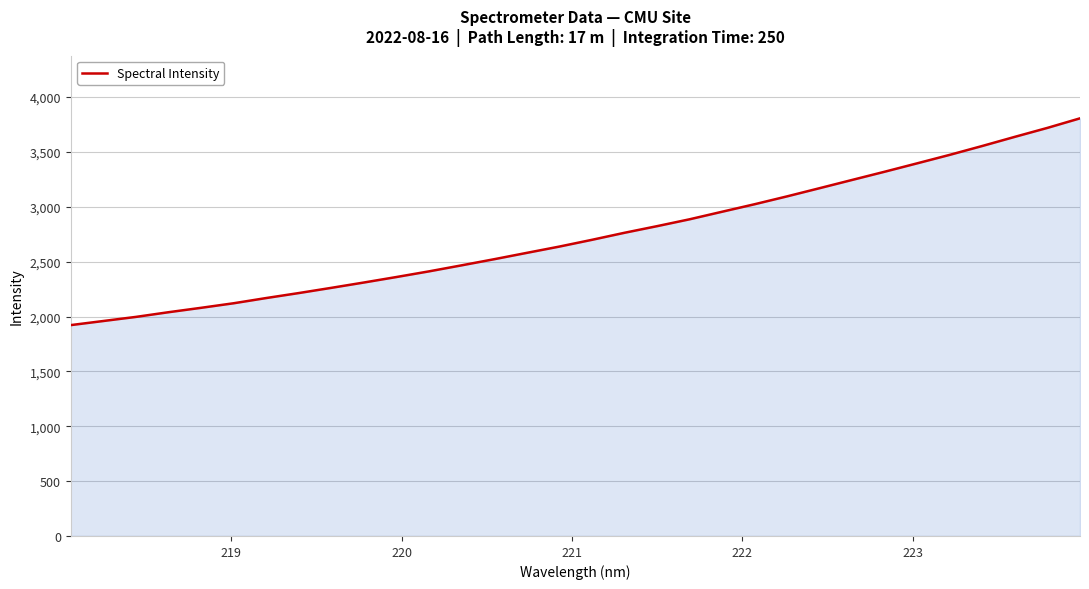

What is the difference between the maximum and minimum values?

1884.5